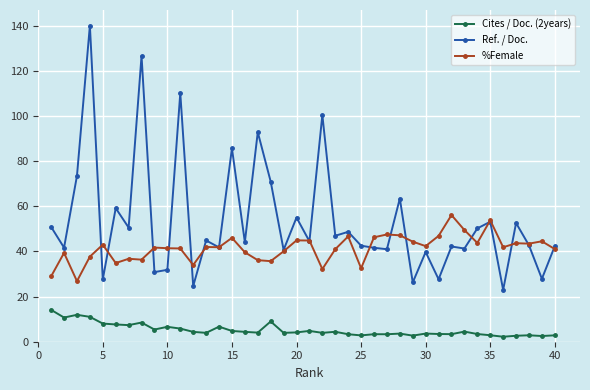

Count the number of categories in the chart.

40